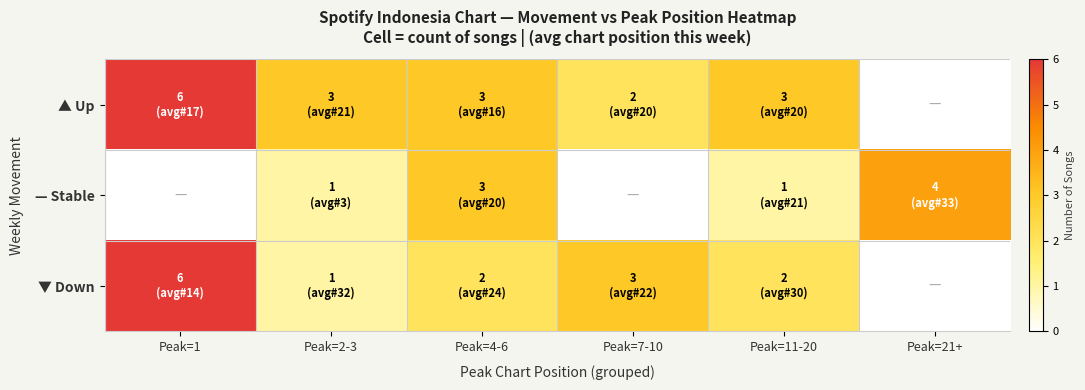

Reading left to right, extract all data points from this chart.

▲ Up: Peak=1=6	Peak=2-3=3	Peak=4-6=3	Peak=7-10=2	Peak=11-20=3	Peak=21+=0
— Stable: Peak=1=0	Peak=2-3=1	Peak=4-6=3	Peak=7-10=0	Peak=11-20=1	Peak=21+=4
▼ Down: Peak=1=6	Peak=2-3=1	Peak=4-6=2	Peak=7-10=3	Peak=11-20=2	Peak=21+=0